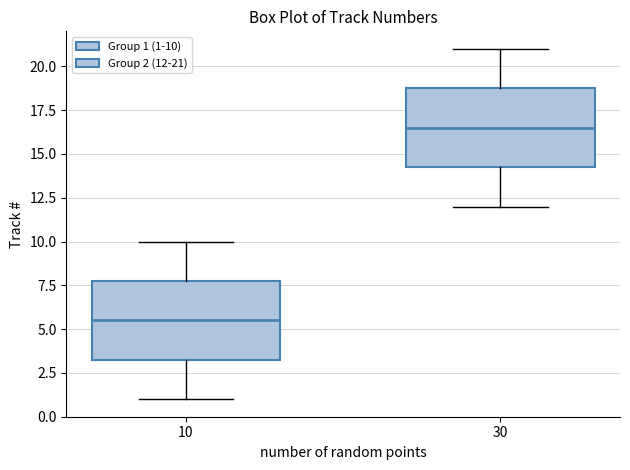

Where is the upper edge of the box at x = 30 on the y-axis? The values are not printed on the chart, so give them approximately, as read against the axis.

19.0